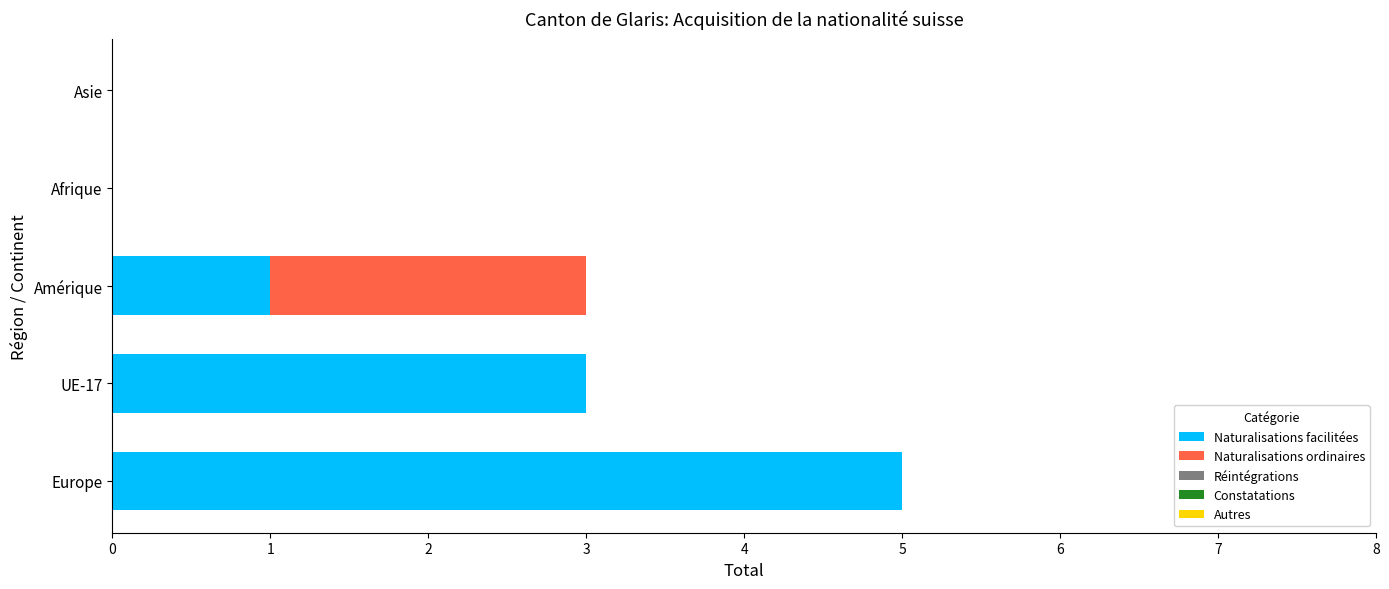

At which category is the sum across all series the highest?

Europe